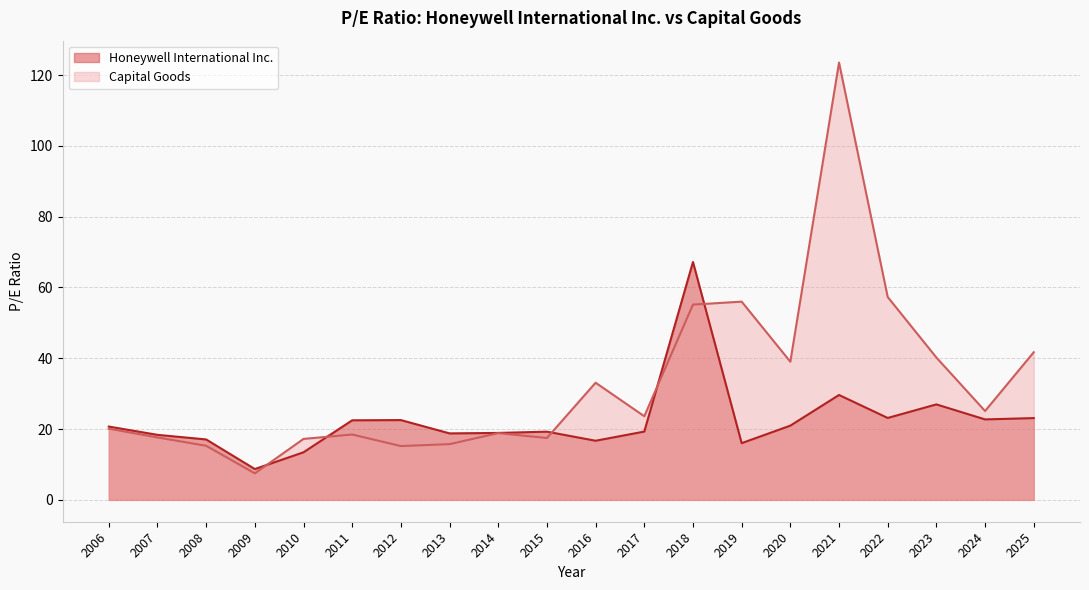

How many lines are shown in the chart?

2